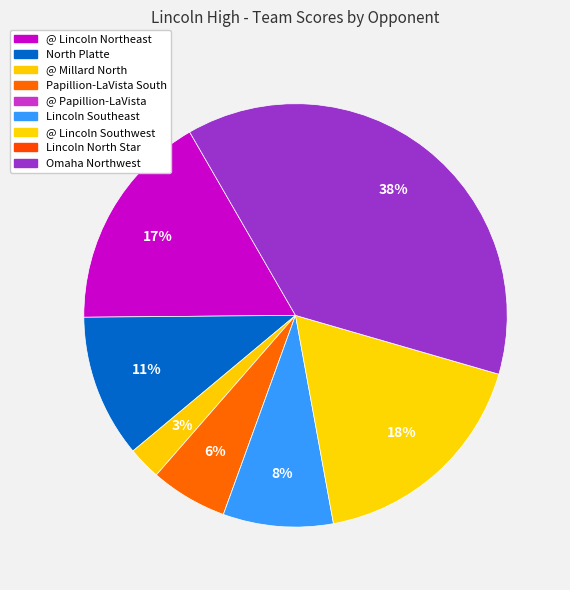

To the nearest percent, what is the combined percentage of Omaha Northwest and @ Lincoln Northeast?

55%